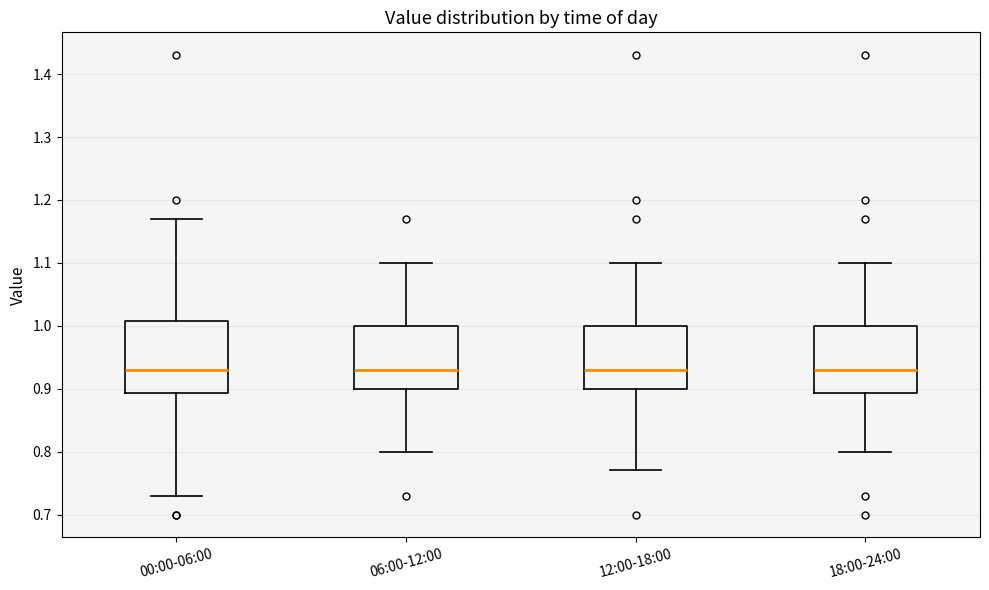

Reading left to right, read every box against the y-axis: the position of its median line, the range the box covers, and the ends of its whiskers. The values are not printed on the chart, so give them approximately, as read against the axis.

00:00-06:00: median 0.93, box 0.89 to 1.01, whiskers 0.73 to 1.17
06:00-12:00: median 0.93, box 0.90 to 1.00, whiskers 0.80 to 1.10
12:00-18:00: median 0.93, box 0.90 to 1.00, whiskers 0.77 to 1.10
18:00-24:00: median 0.93, box 0.89 to 1.00, whiskers 0.80 to 1.10